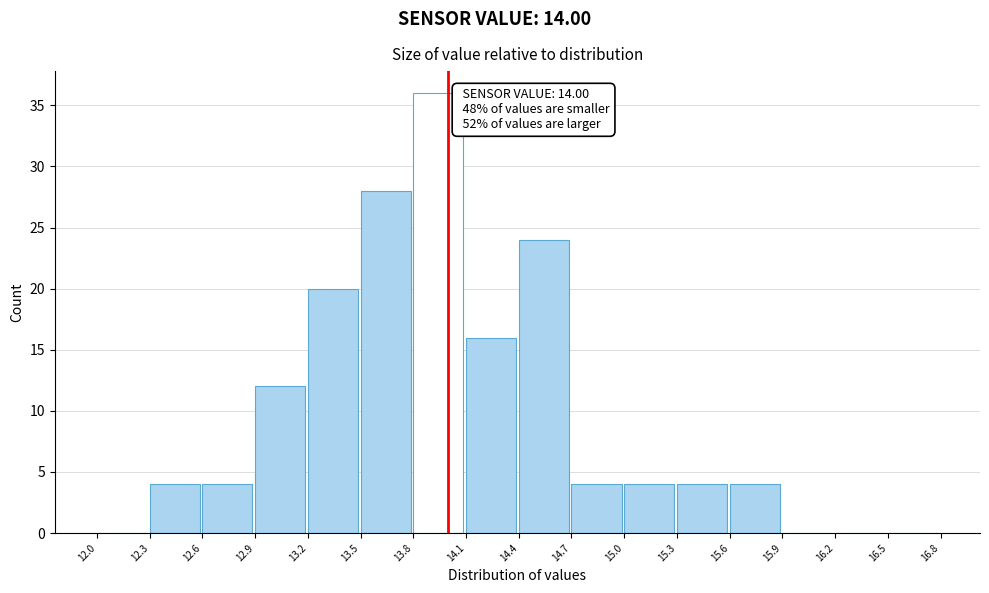

Which range on the x-axis has the tallest bar?

13.8 to 14.1